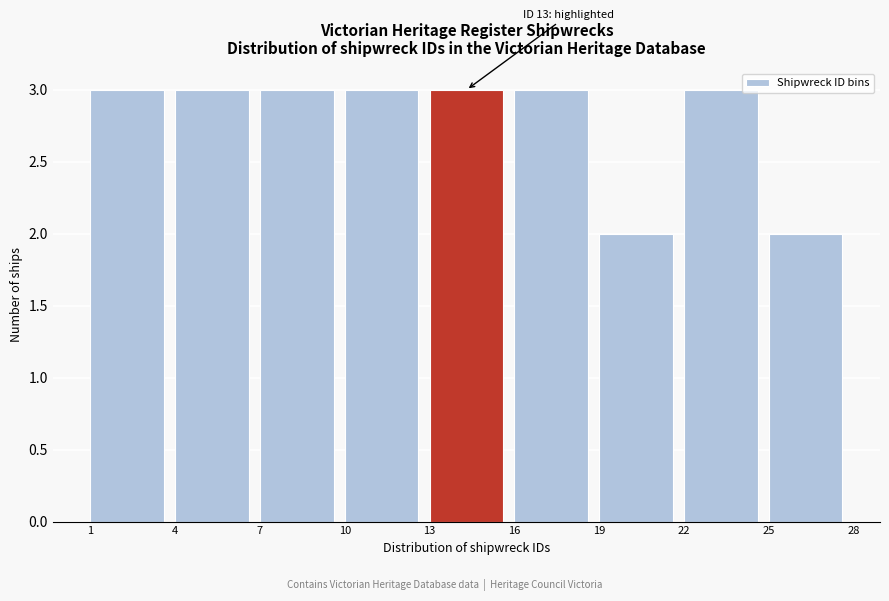

Reading left to right, what are all the values shown in this chart?

3	3	3	3	3	3	2	3	2